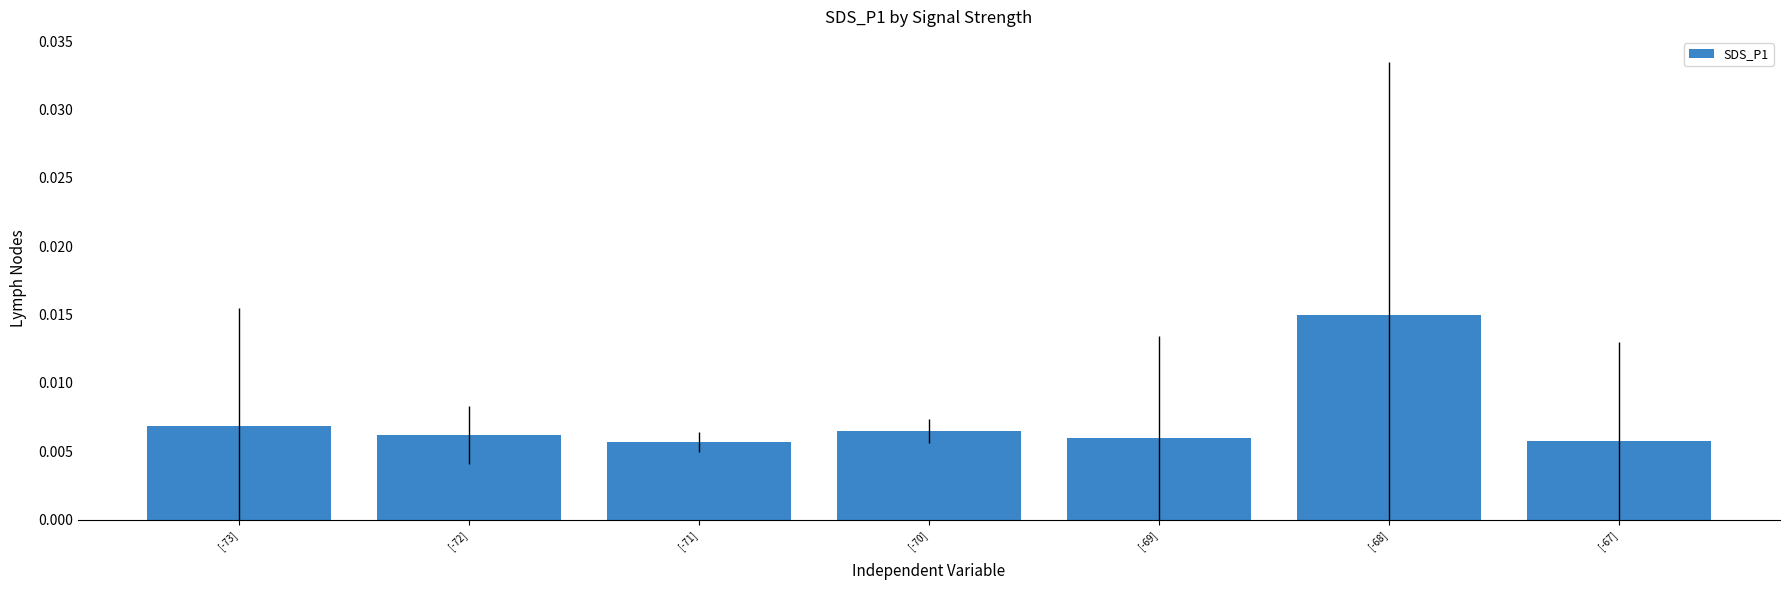

Count the values in the range 0 to 1.

7